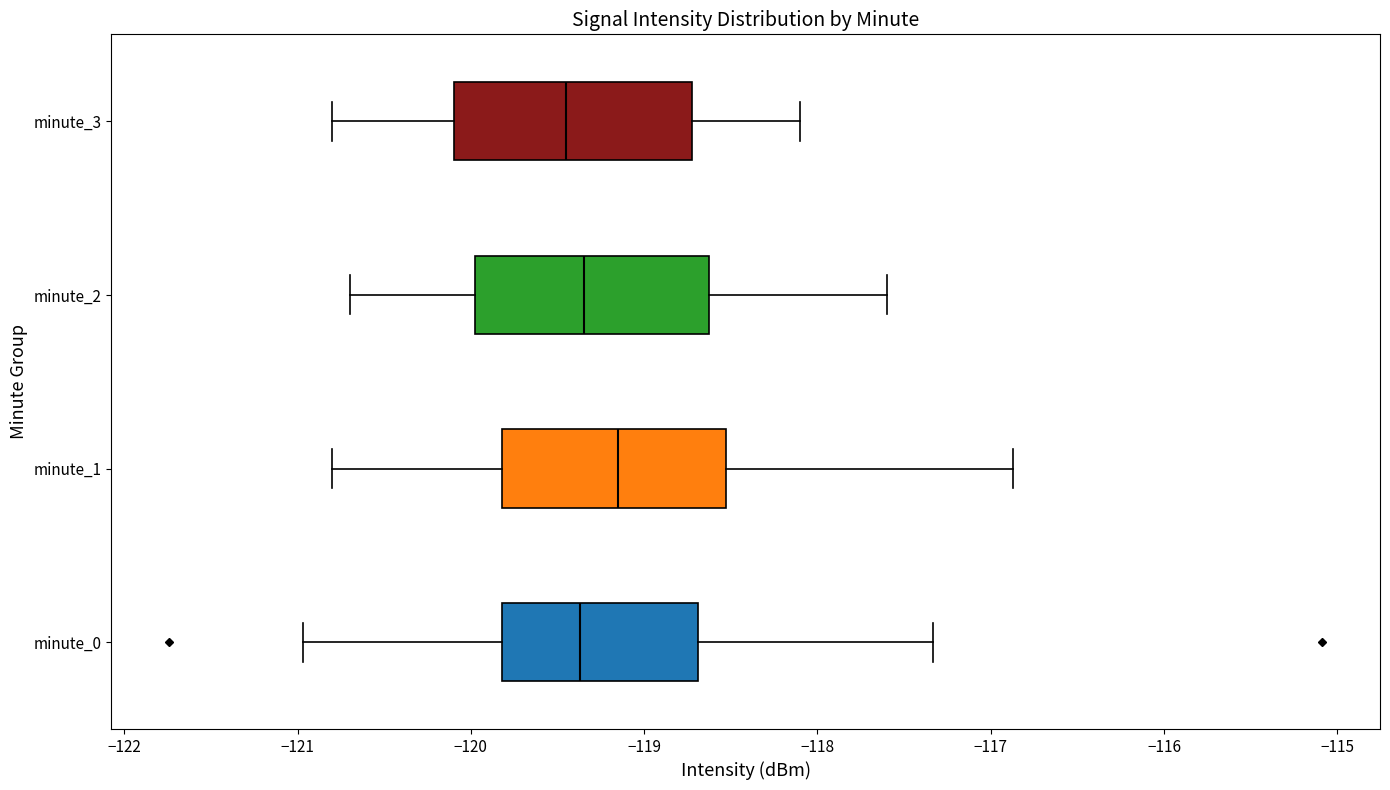

Reading bottom to top, transcribe this box plot: for each box, give where its median line is, the range the box spans, and where its two whiskers end, as read against the x-axis. The values are not printed on the chart, so give them approximately, as read against the axis.

minute_0: median -119.4, box -119.8 to -118.7, whiskers -121.0 to -117.3
minute_1: median -119.1, box -119.8 to -118.5, whiskers -120.8 to -116.9
minute_2: median -119.3, box -120.0 to -118.6, whiskers -120.7 to -117.6
minute_3: median -119.4, box -120.1 to -118.7, whiskers -120.8 to -118.1